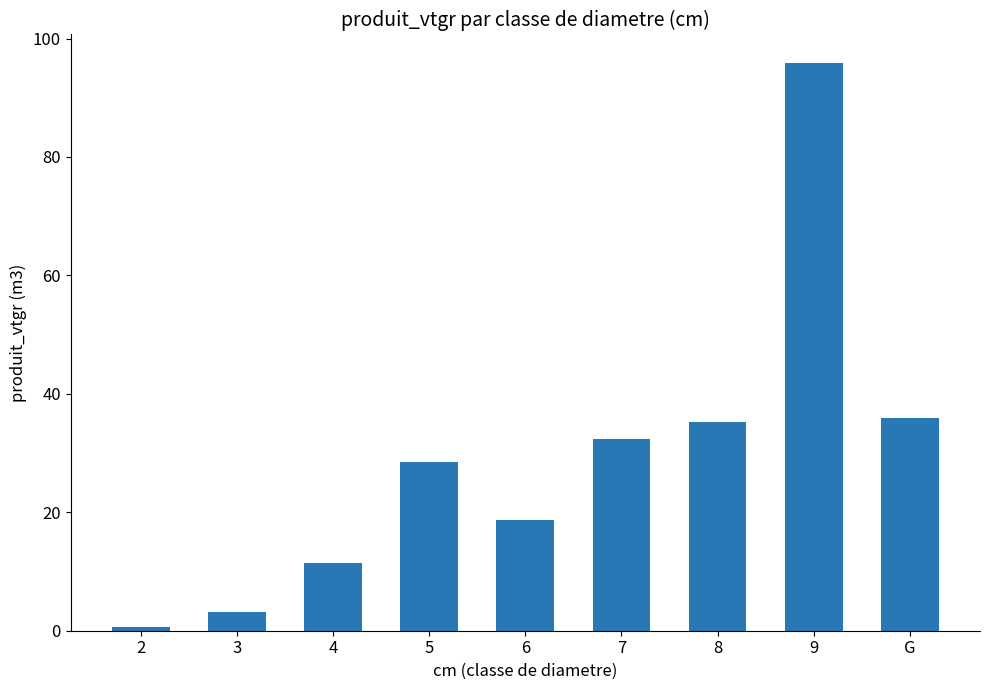

What is the change in value from 3 to 5?

+25.2